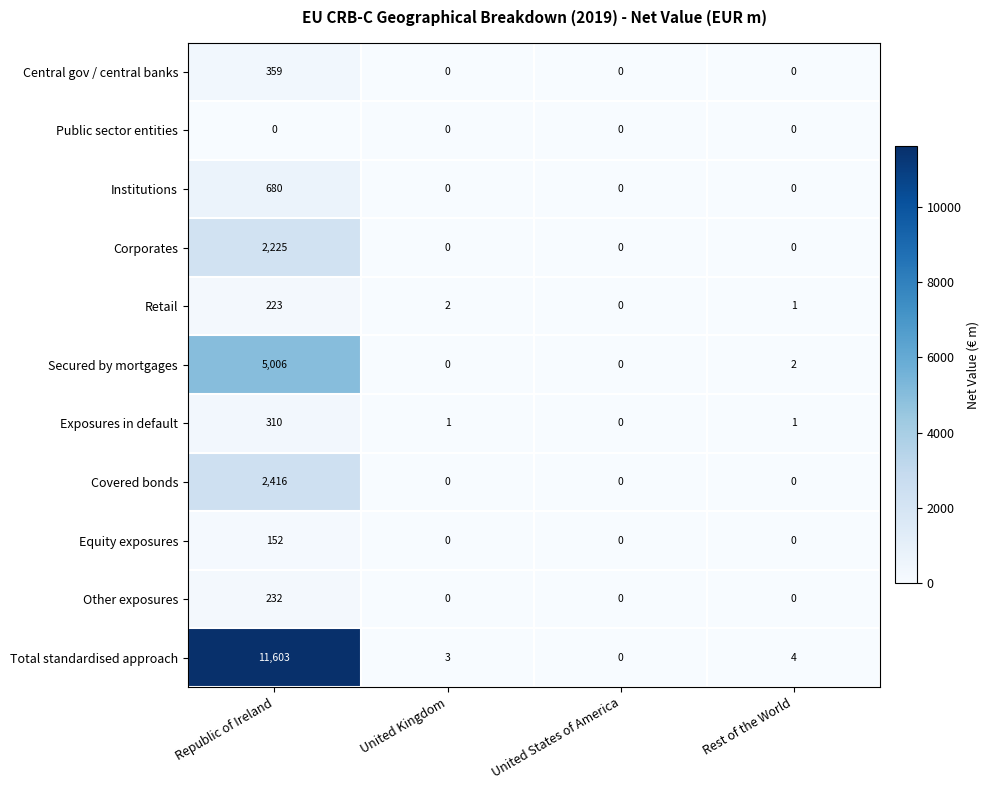

At which category does the chart reach its peak across all series?

Republic of Ireland